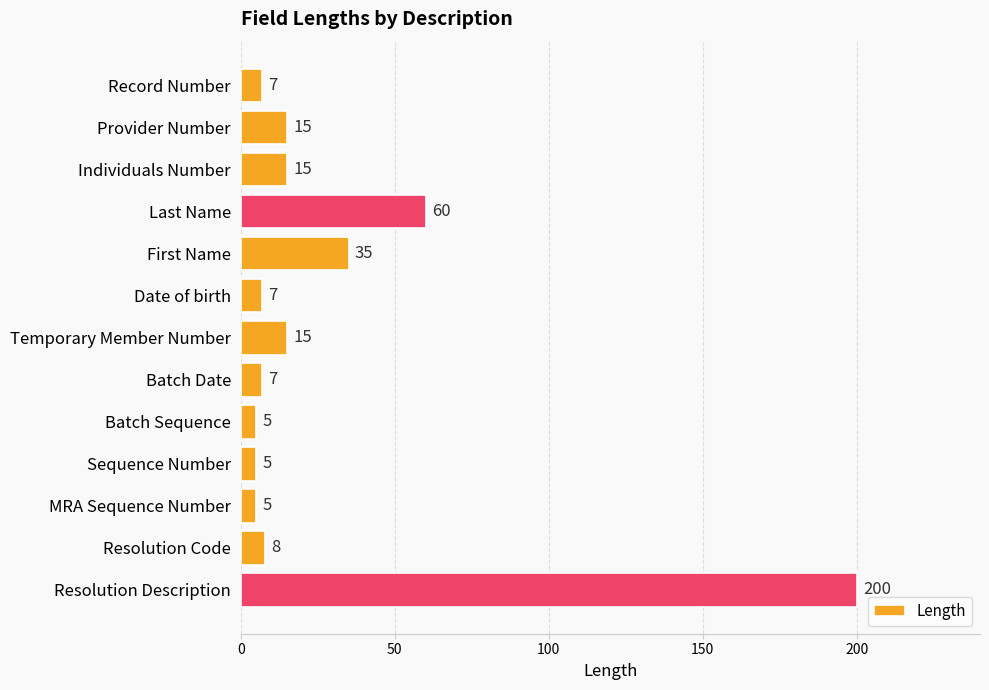

How many distinct data groups are displayed?

1